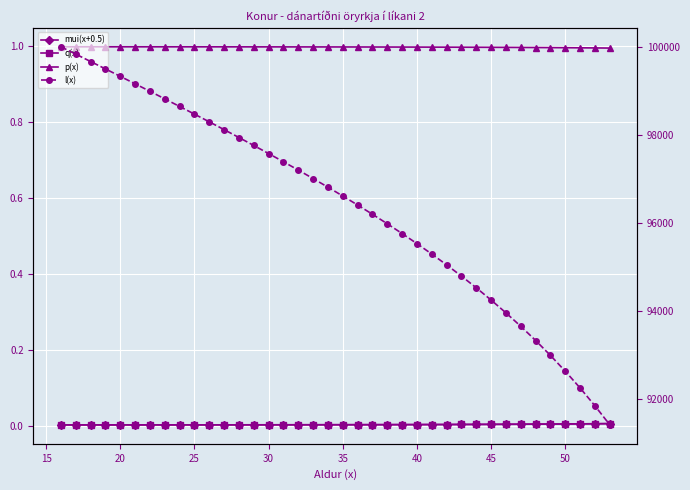

How many data points does each series have?

38